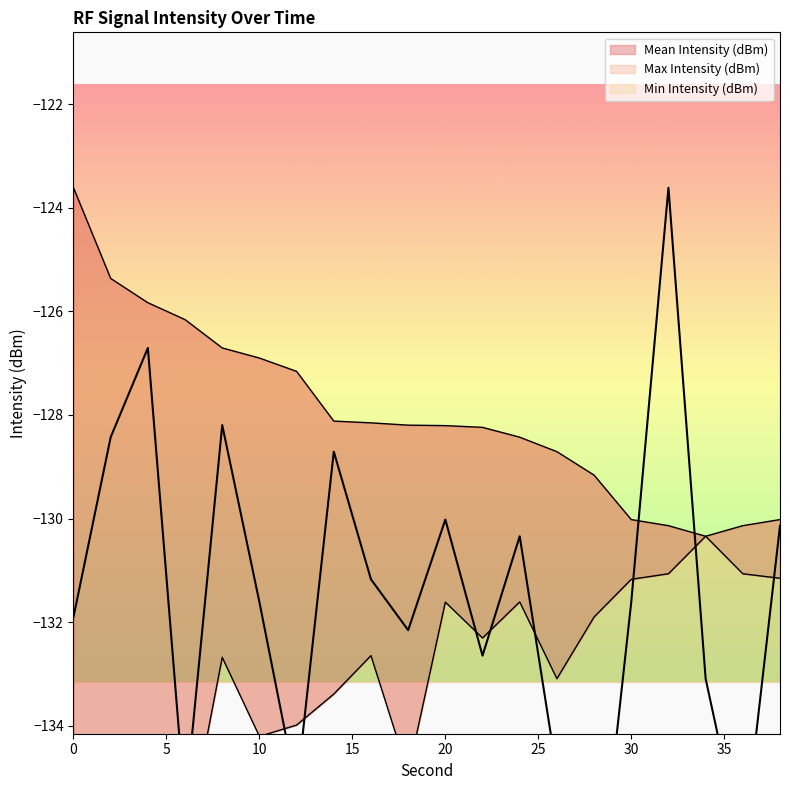

List the series in order of their overall mean, lowest first.

Min Intensity (dBm), Mean Intensity (dBm), Max Intensity (dBm)